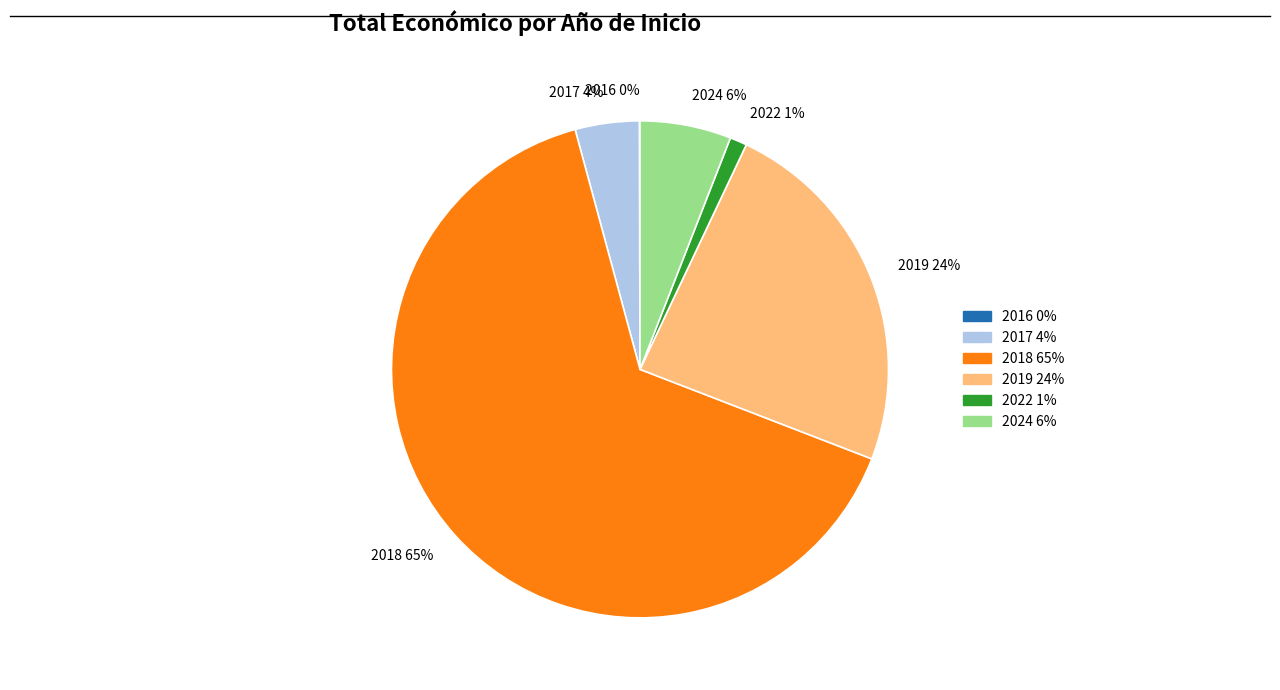

To the nearest percent, what is the difference between the largest and smallest slice percentages?

65%